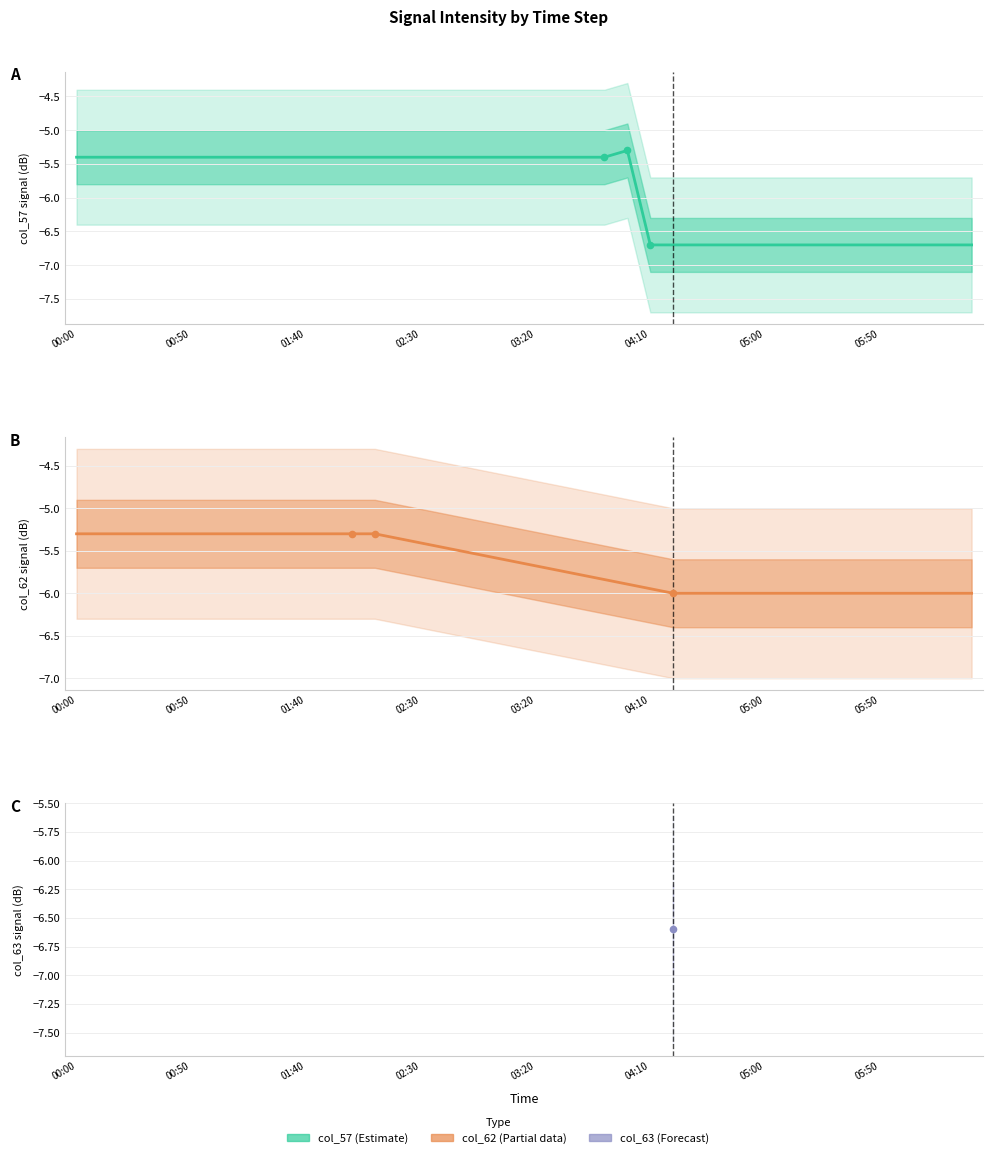

Which series has the widest spread of Y values?

col_57